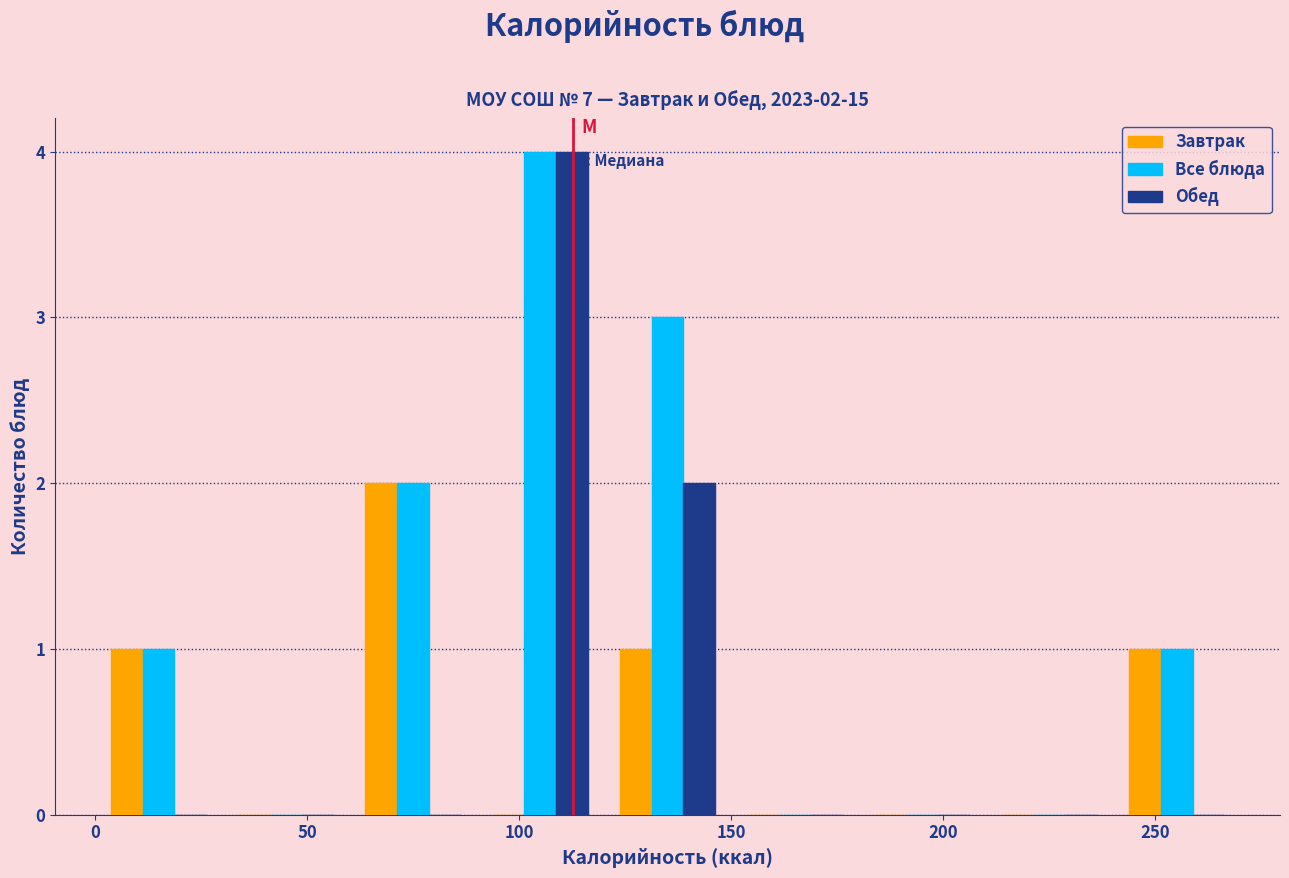

In the Завтрак series, which range on the x-axis has the tallest bar?

60 to 90